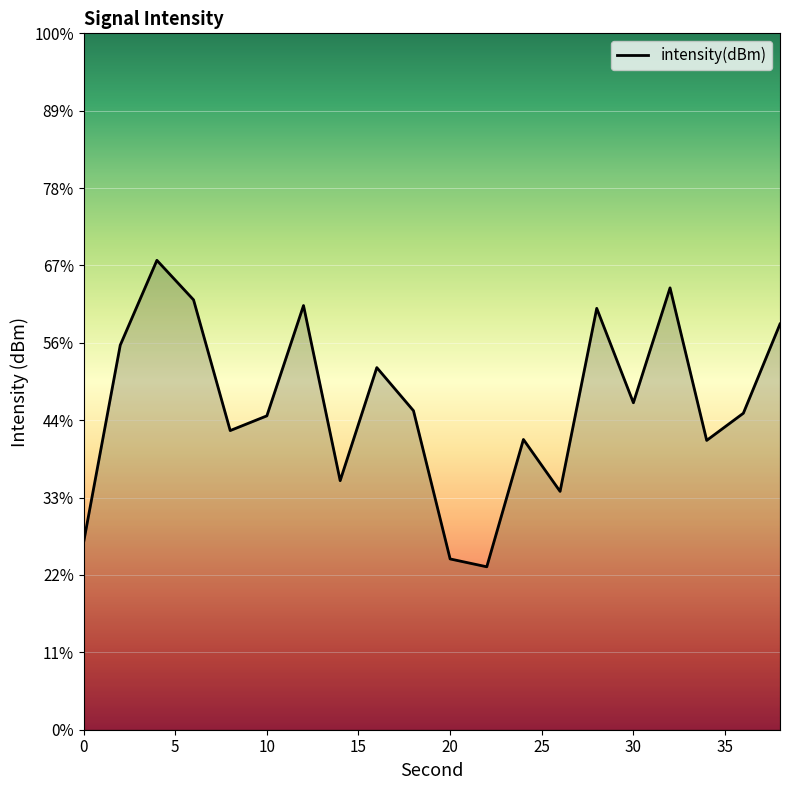

The chart shows a value of -54.7 at 40. True or false?

False